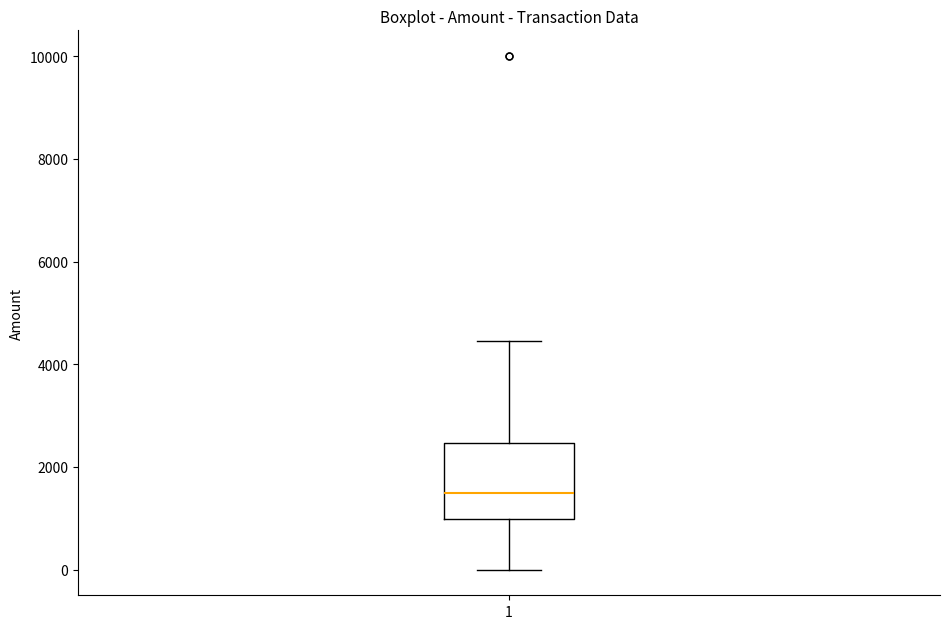

Where does the lower whisker of the box at x = 1 end on the y-axis? The values are not printed on the chart, so give them approximately, as read against the axis.

0